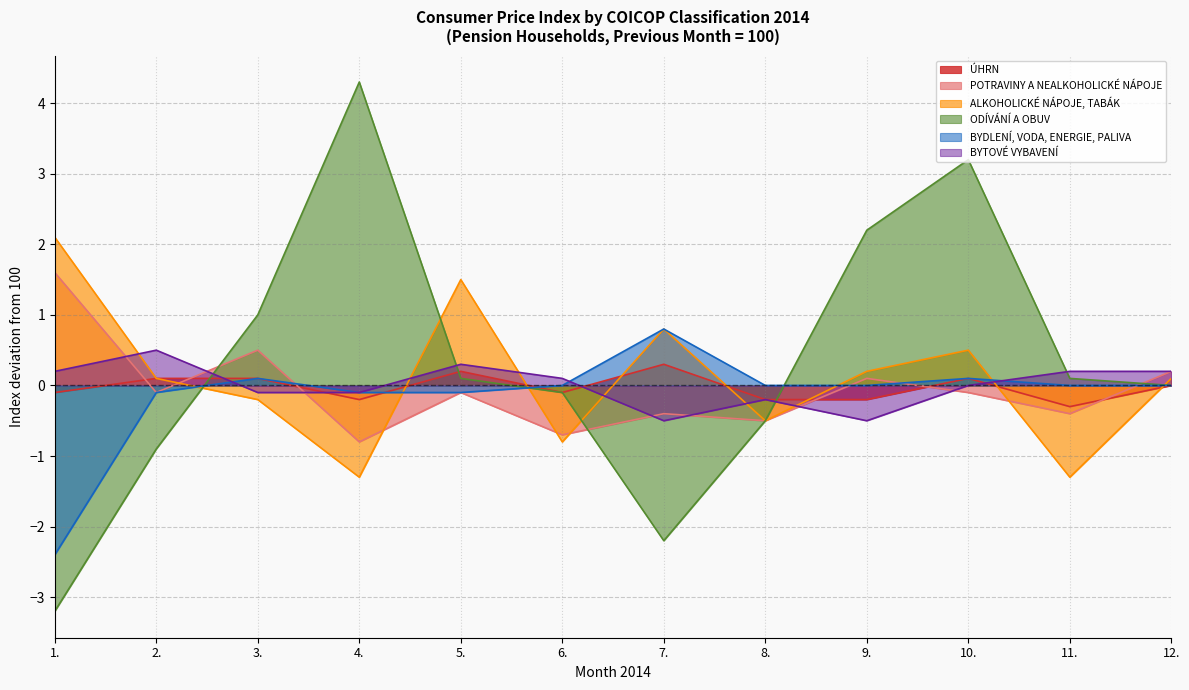

What is the label of the 6th point from the left?

6.